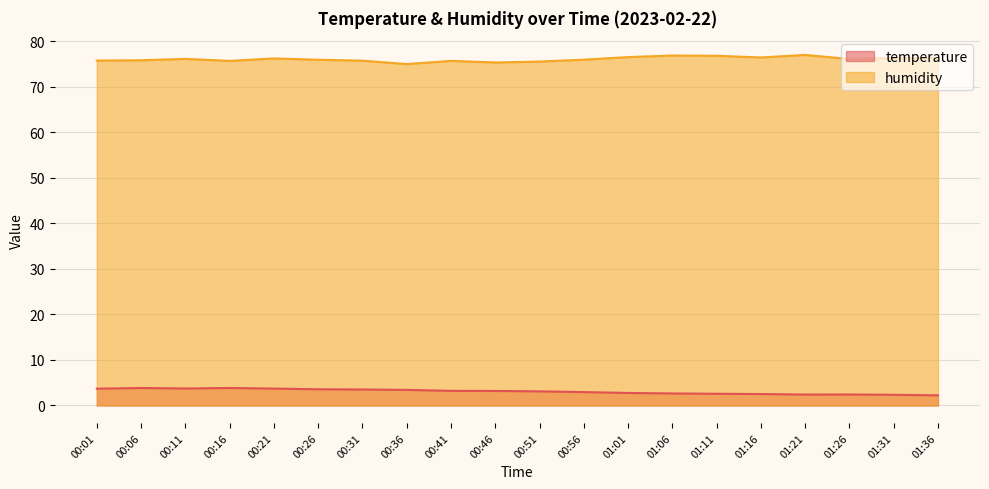

What is the average value of the humidity series?

76.1